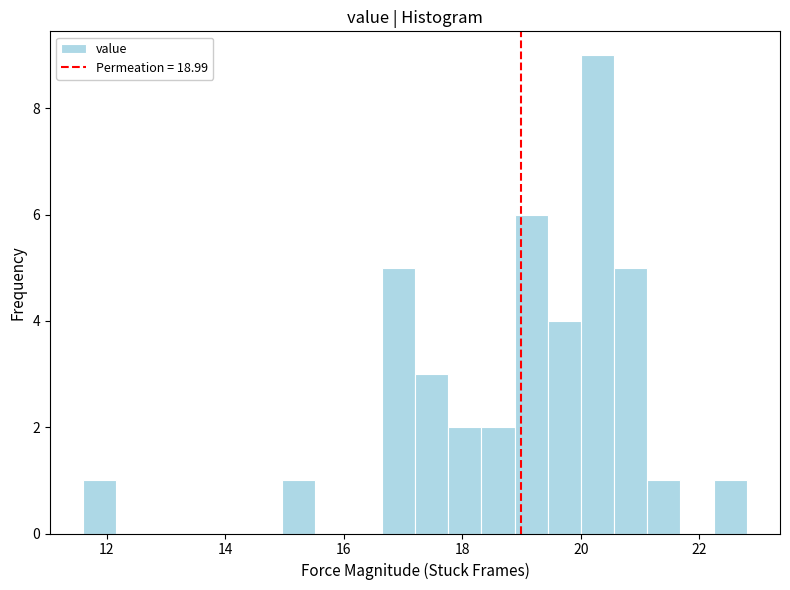

Around what value on the x-axis is the tallest bar? Give the approximate position of its centre, as read against the axis.

20.2